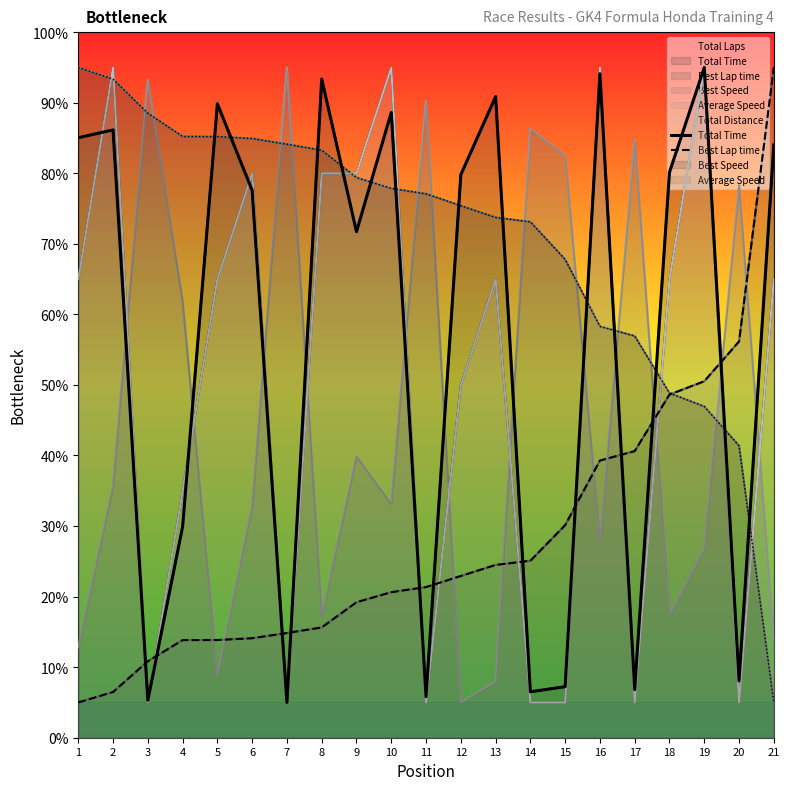

What is the difference between the maximum and minimum values in the Best Lap time series?

90.0